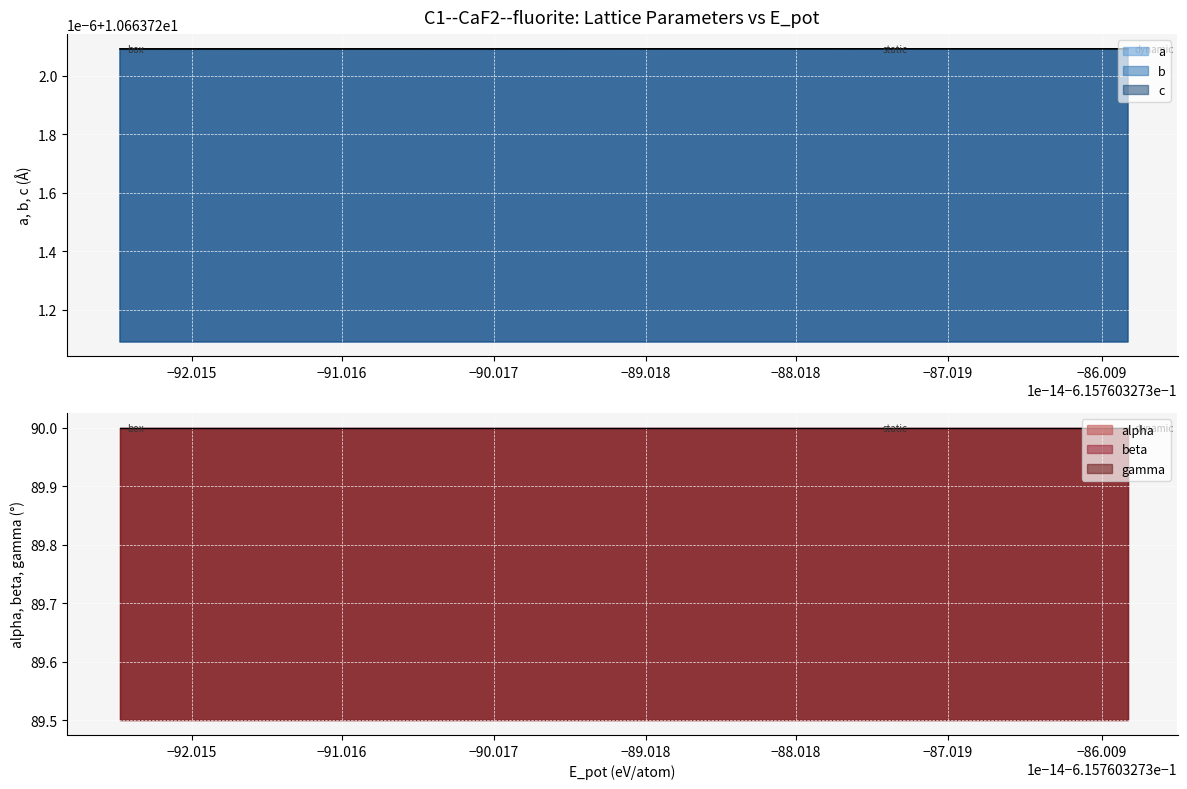

The value of a at box is 10.7. True or false?

True